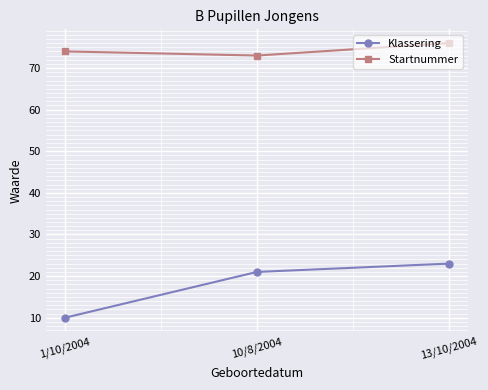

What is the total value across all series at 10/8/2004?

94